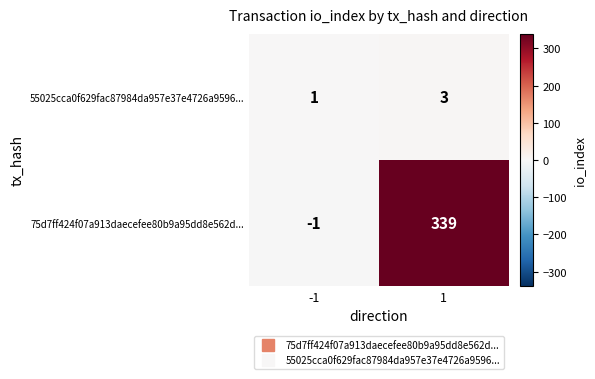

Rank the series by their maximum value, from highest to lowest.

75d7ff424f07a913daecefee80b9a95dd8e562d..., 55025cca0f629fac87984da957e37e4726a9596...